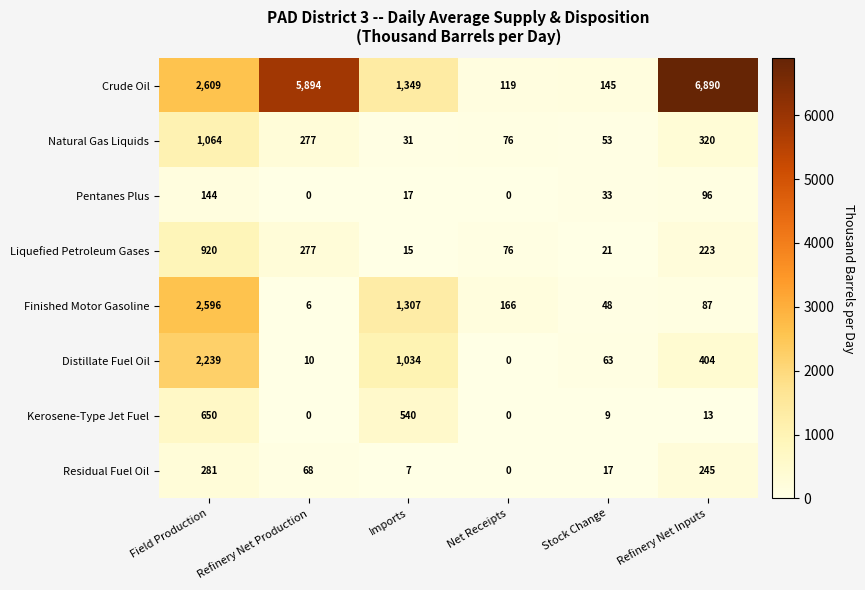

Rank the series by their maximum value, from lowest to highest.

Pentanes Plus, Residual Fuel Oil, Kerosene-Type Jet Fuel, Liquefied Petroleum Gases, Natural Gas Liquids, Distillate Fuel Oil, Finished Motor Gasoline, Crude Oil